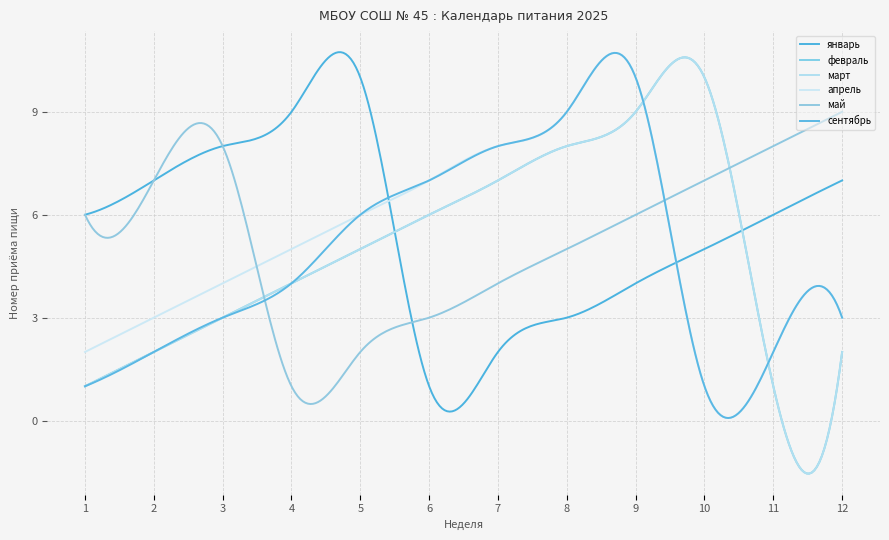

Is this an area chart (filled region under the line)?

No